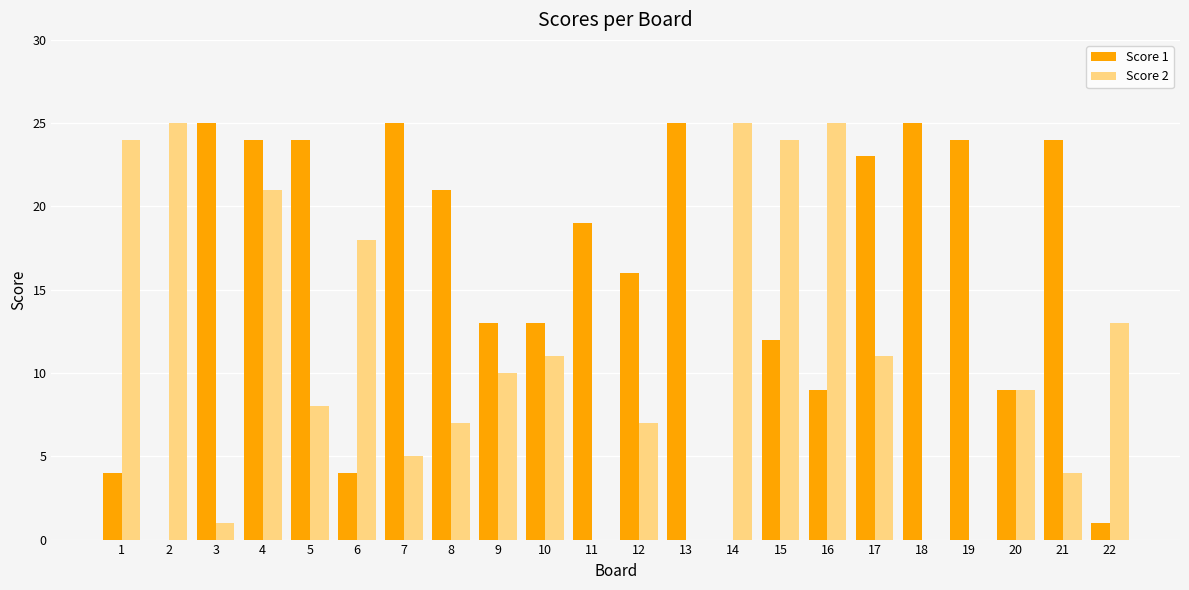

How many groups of bars are there?

22